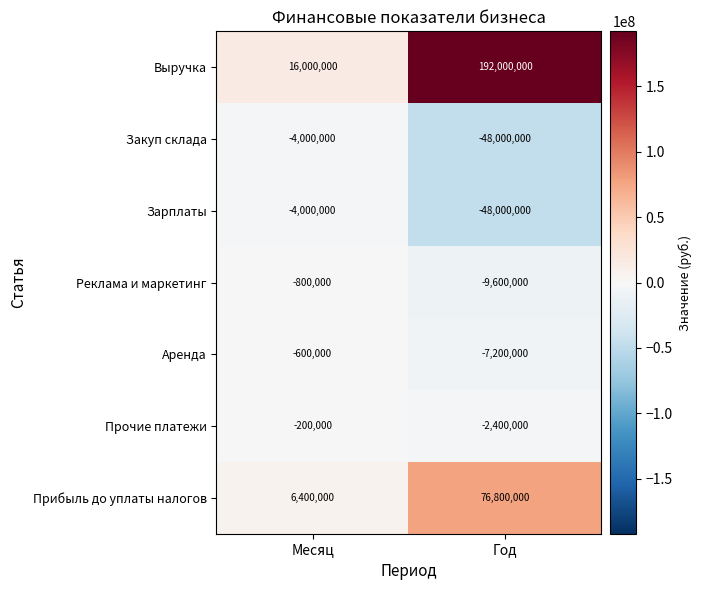

Which series changed the most between Месяц and Год?

Выручка